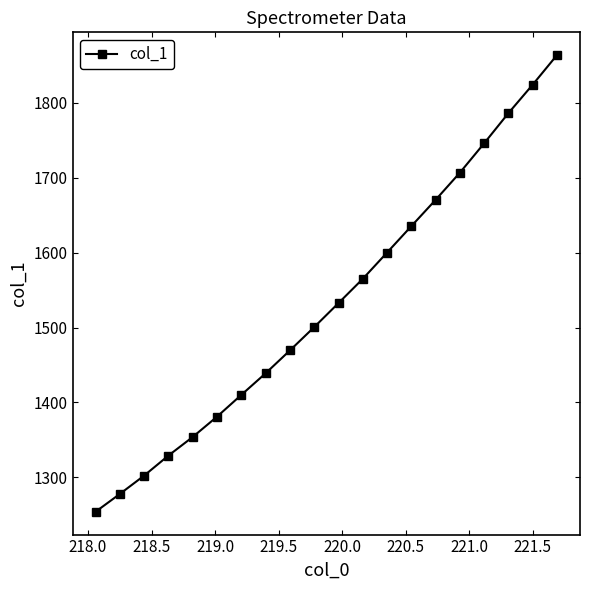

What is the greatest value displayed?

1863.3